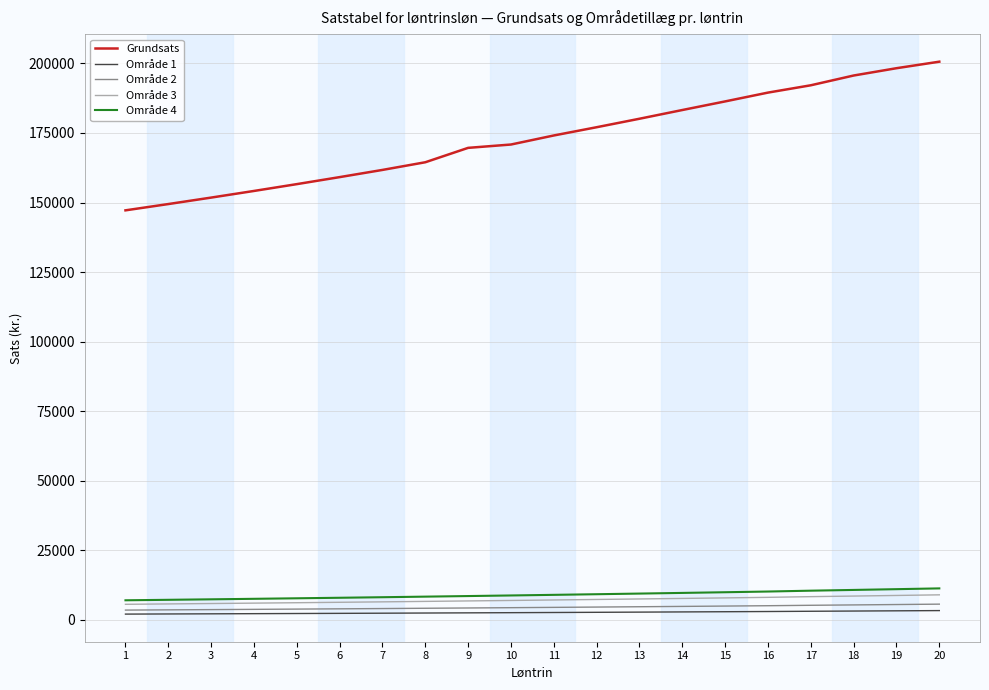

Which series has the largest total across all categories?

Grundsats